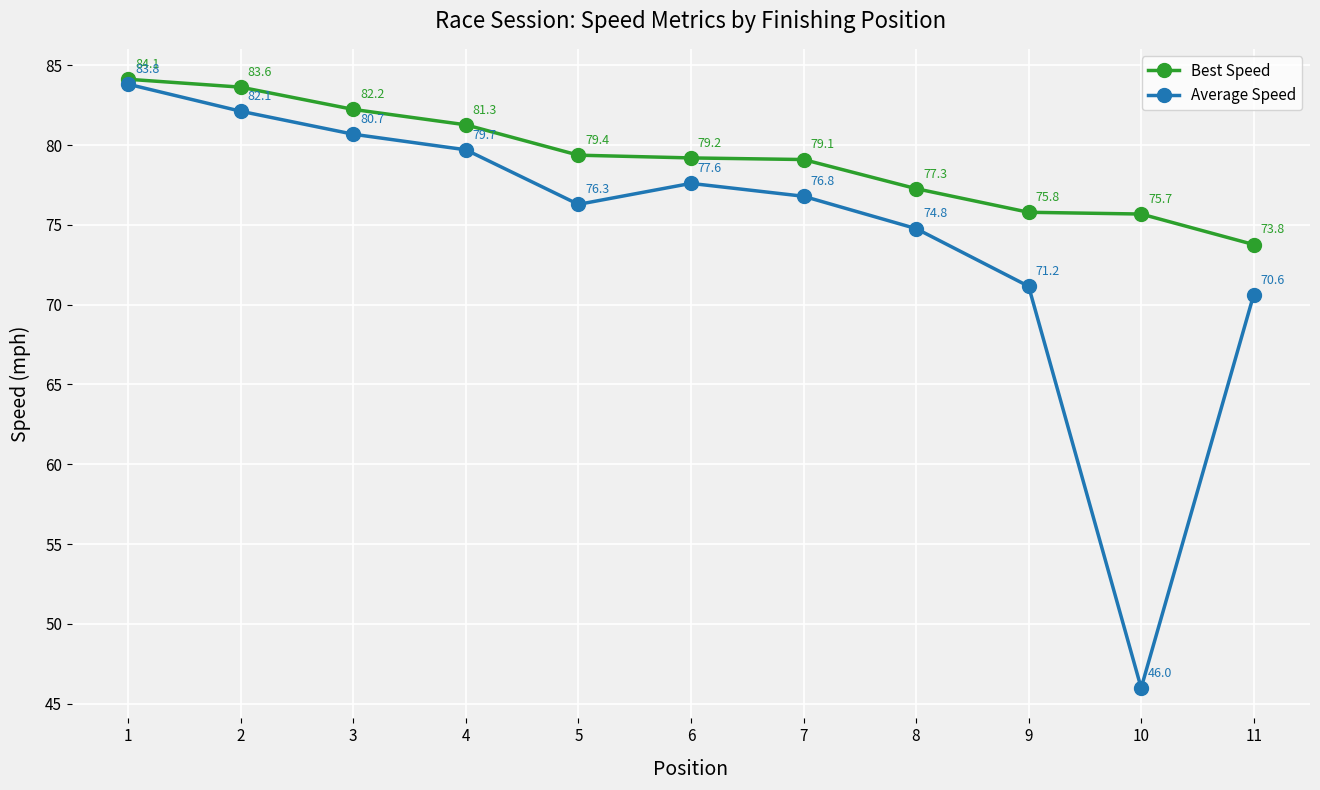

True or false: Best Speed and Average Speed intersect in this chart.

False